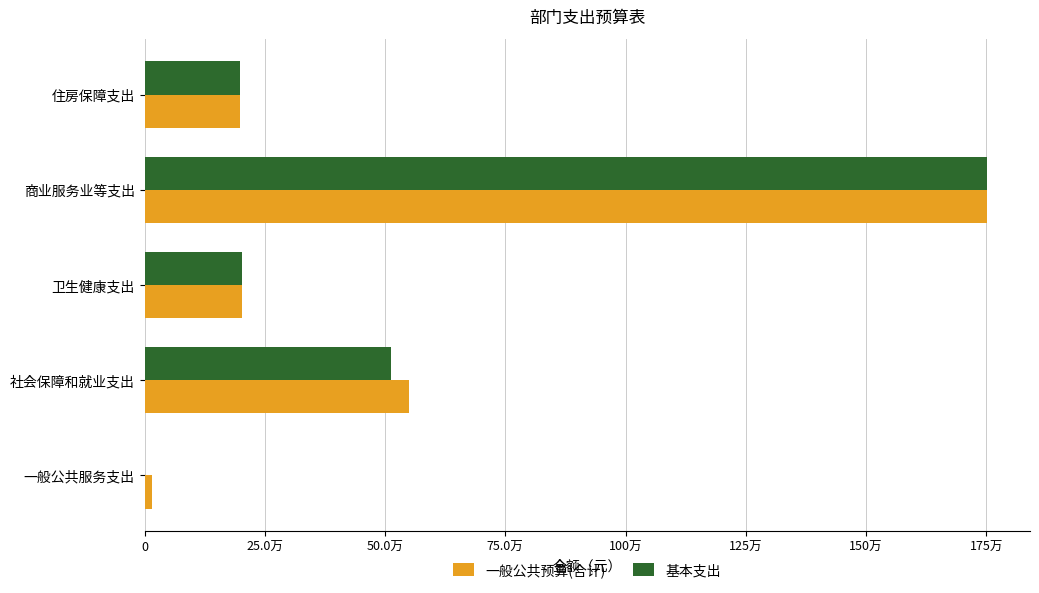

What are all the series names shown in the legend?

一般公共预算(合计), 基本支出